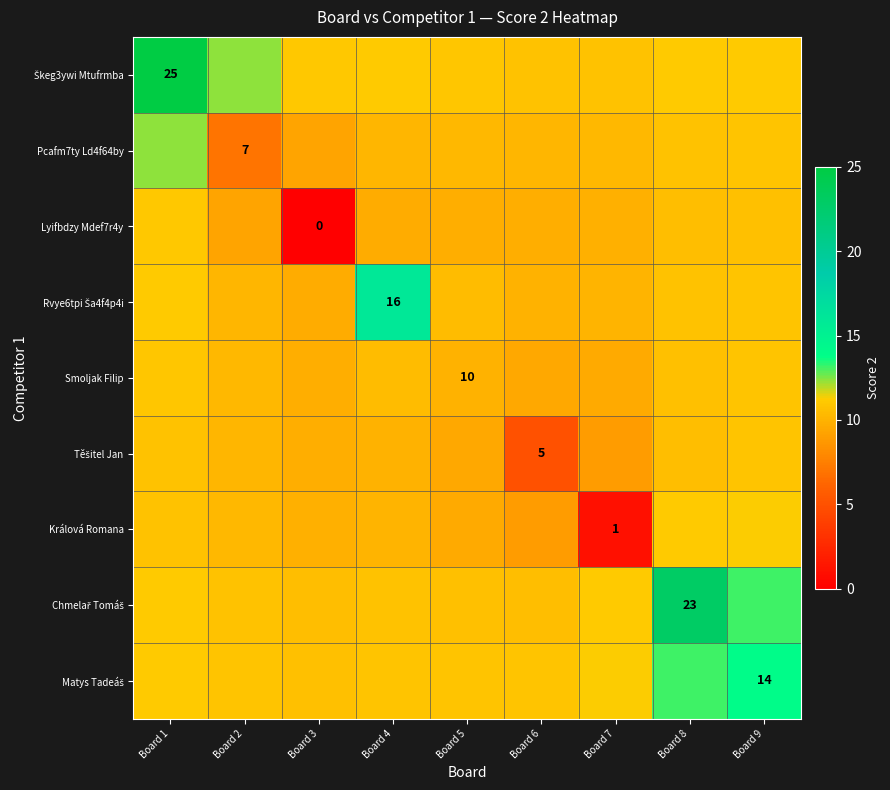

Is it true that Rvye6tpi Ša4f4p4i equals 2.7 at Board 1?

False